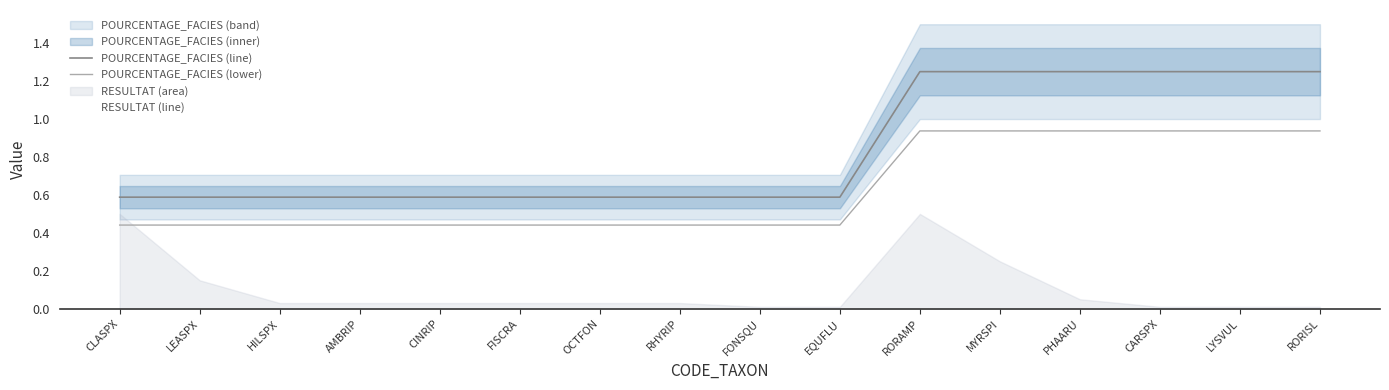

What is the highest value of the POURCENTAGE_FACIES (line) series?

1.2